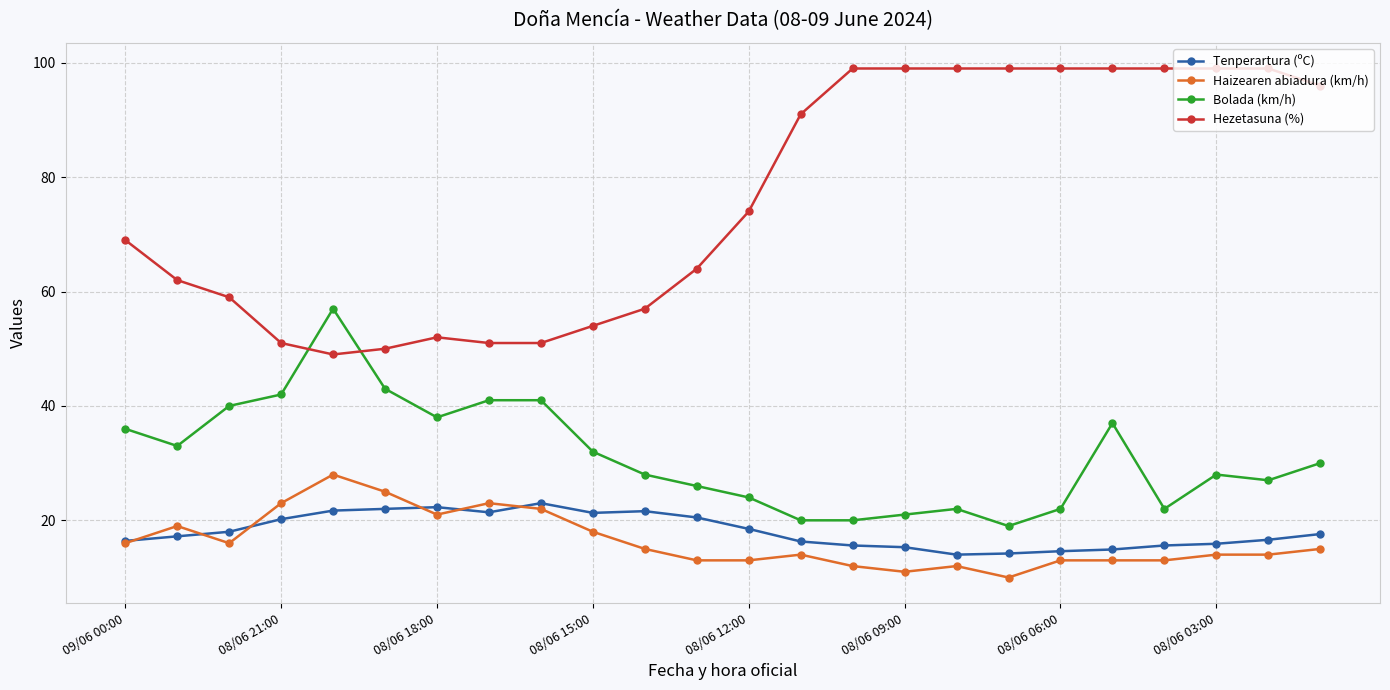

What is the lowest value of the Bolada (km/h) series?

19.0